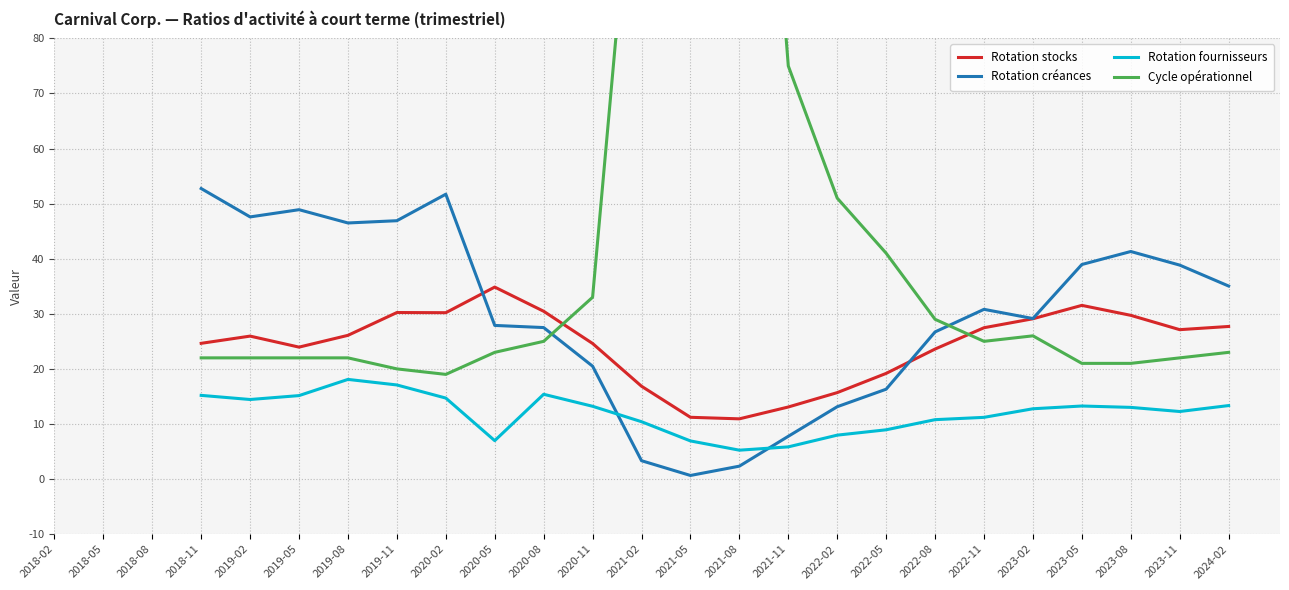

Which series changed the most between 2020-05 and 2021-02?

Cycle opérationnel